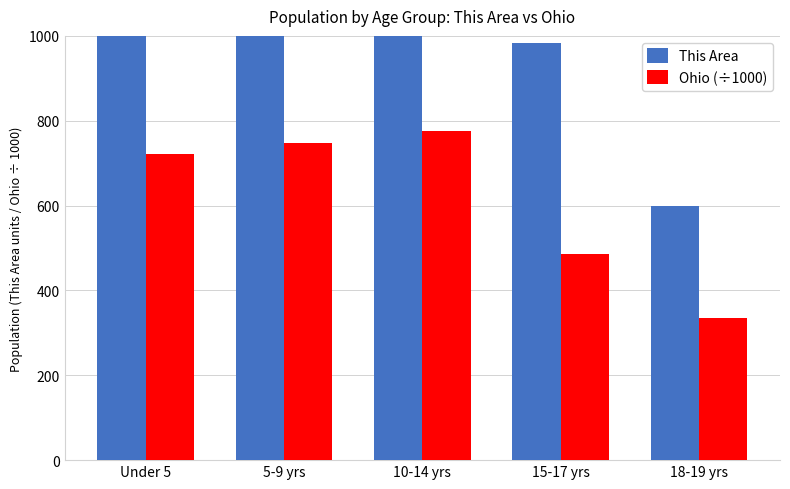

Which series changed the most between 10-14 yrs and 18-19 yrs?

This Area